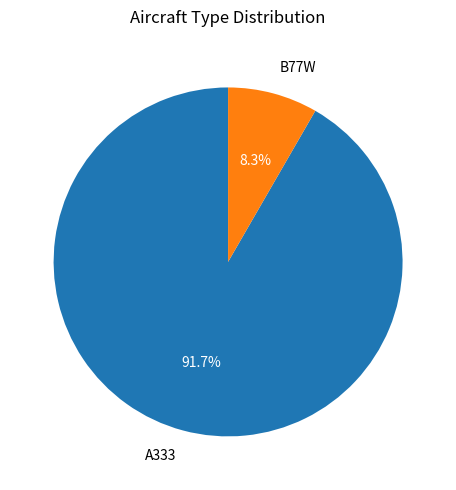

Do A333 and B77W together represent more than half of the pie?

Yes